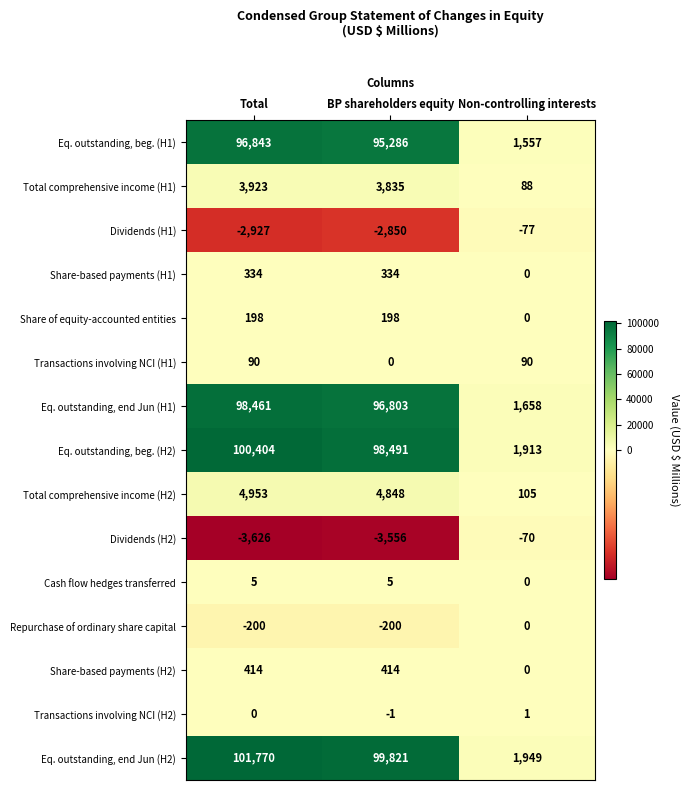

Where does the Dividends (H2) series first go above -3556?

Non-controlling interests